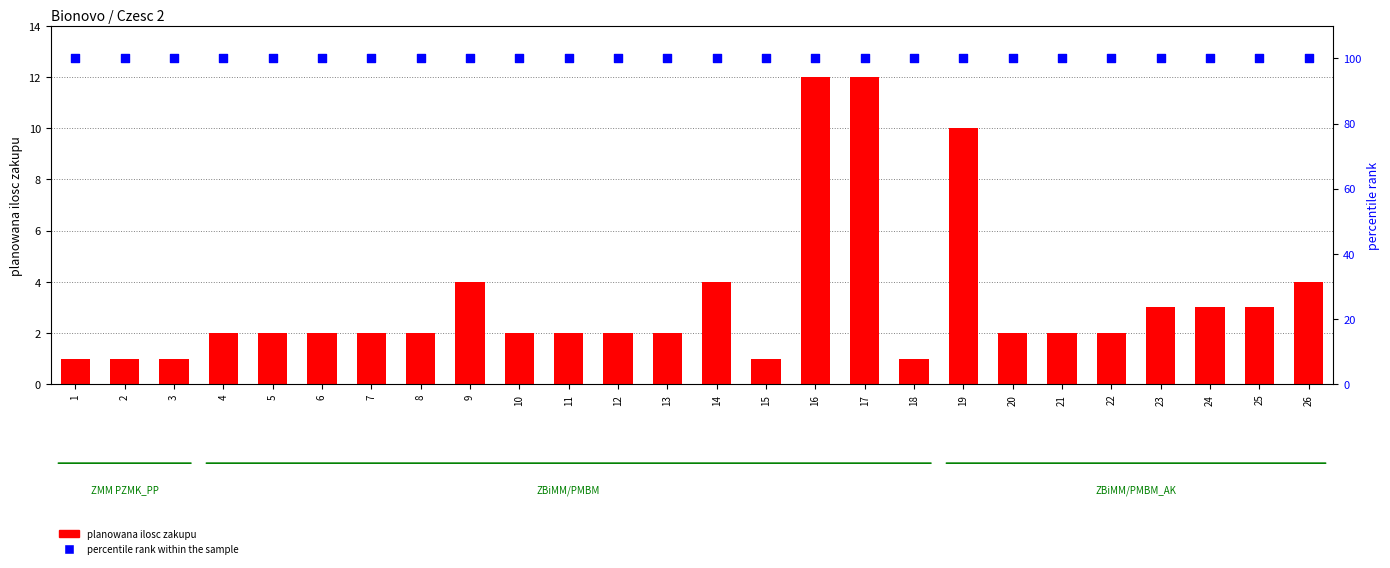

At which category is the sum across all series the highest?

16